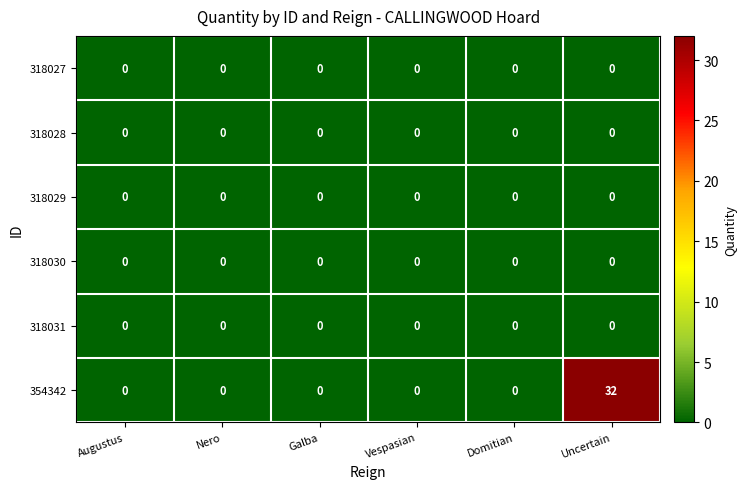

How many series are shown in this chart?

6